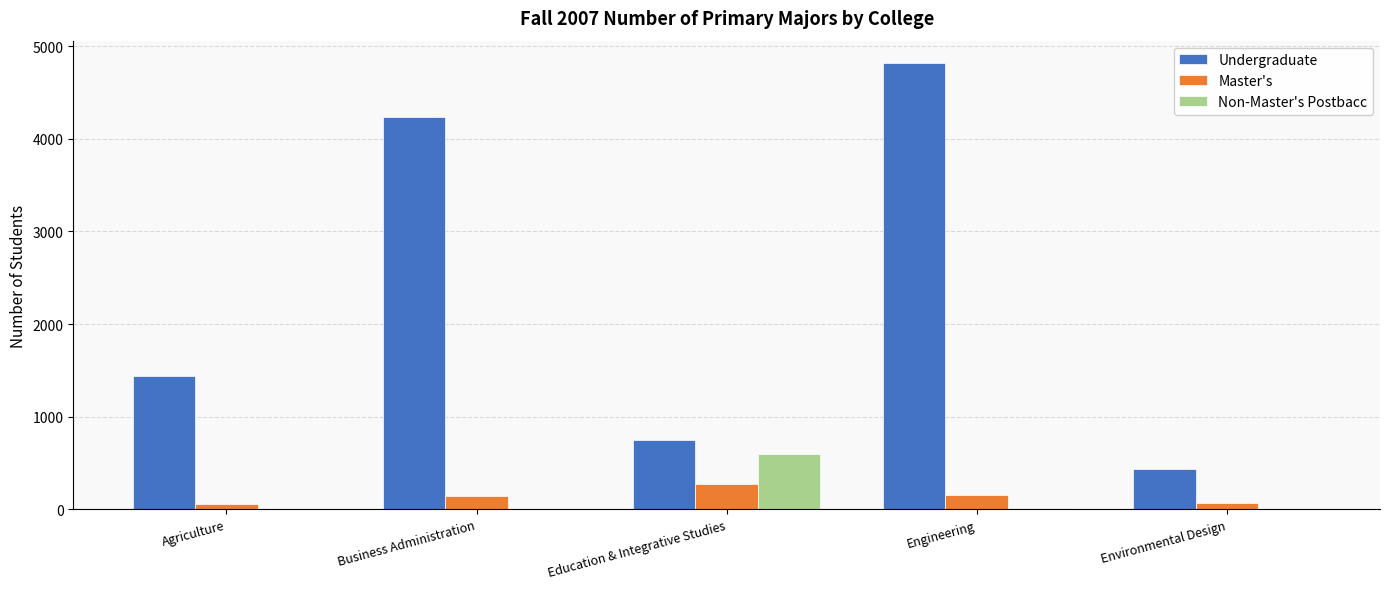

Where is Undergraduate nearest to the value 2627?

Agriculture